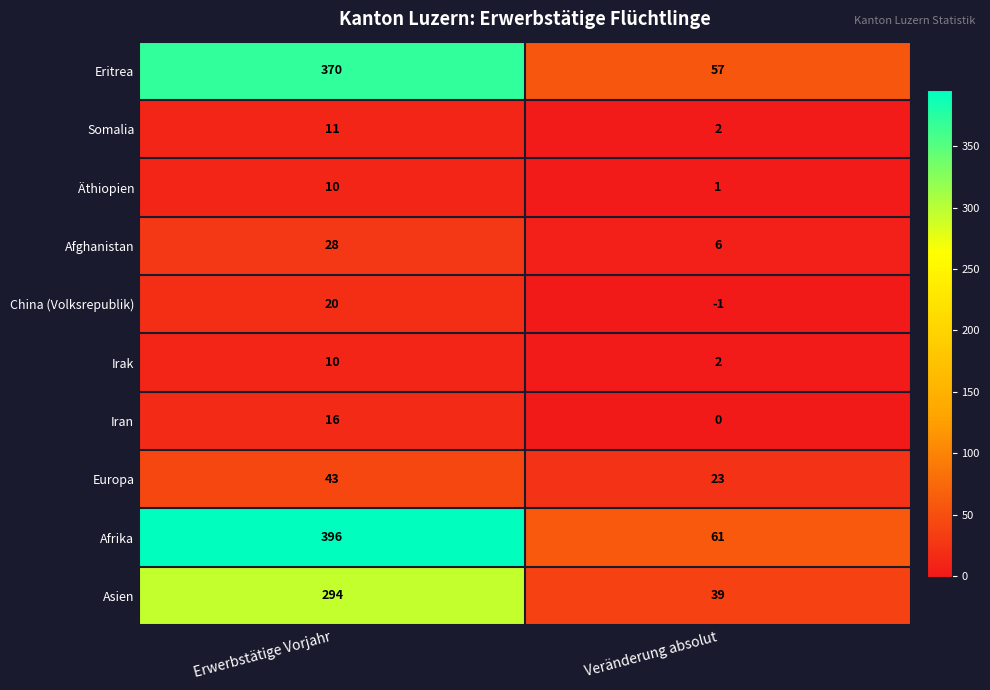

The Europa series shows 43 at Erwerbstätige Vorjahr. True or false?

True